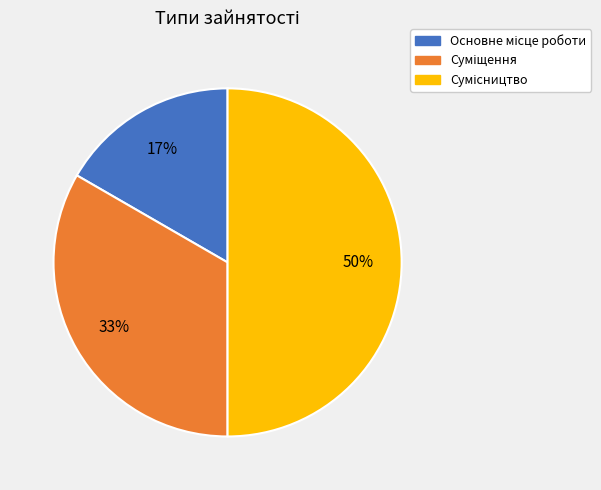

To the nearest percent, what is the difference between the largest and smallest slice percentages?

33%